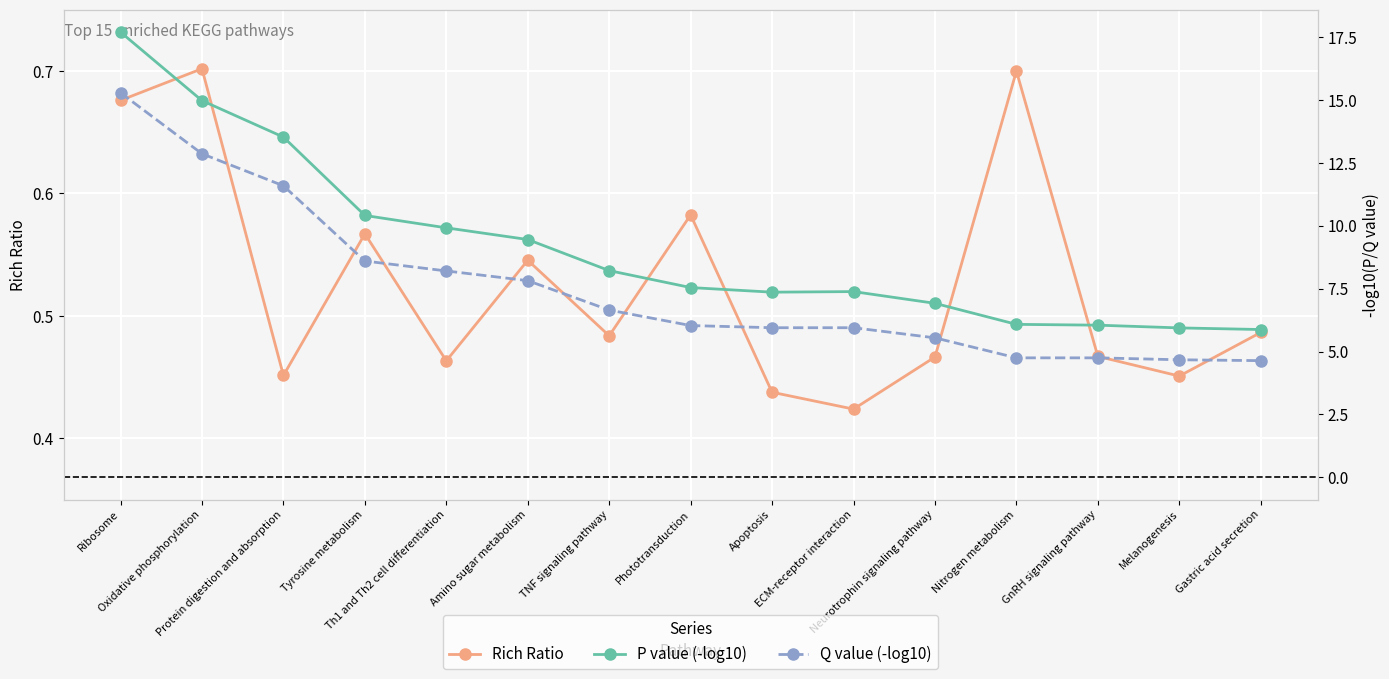

At which category does the chart reach its peak across all series?

Ribosome